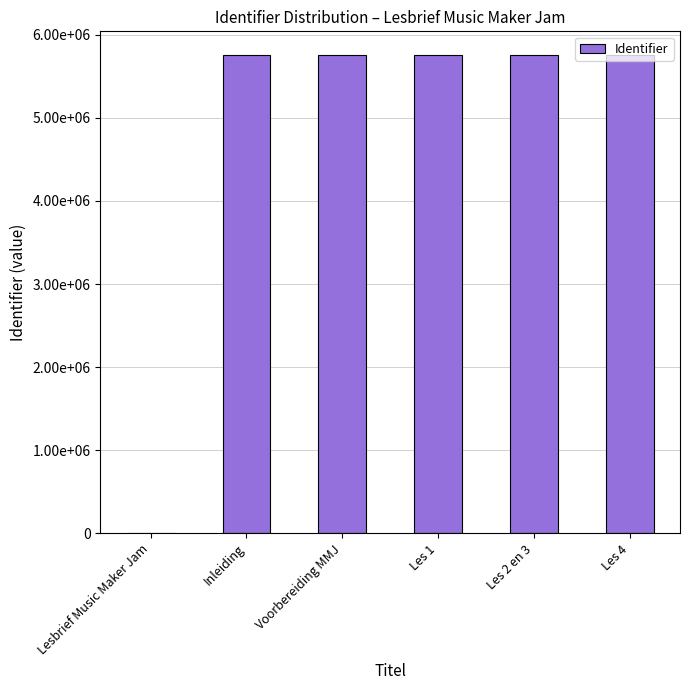

Are the bars horizontal?

No